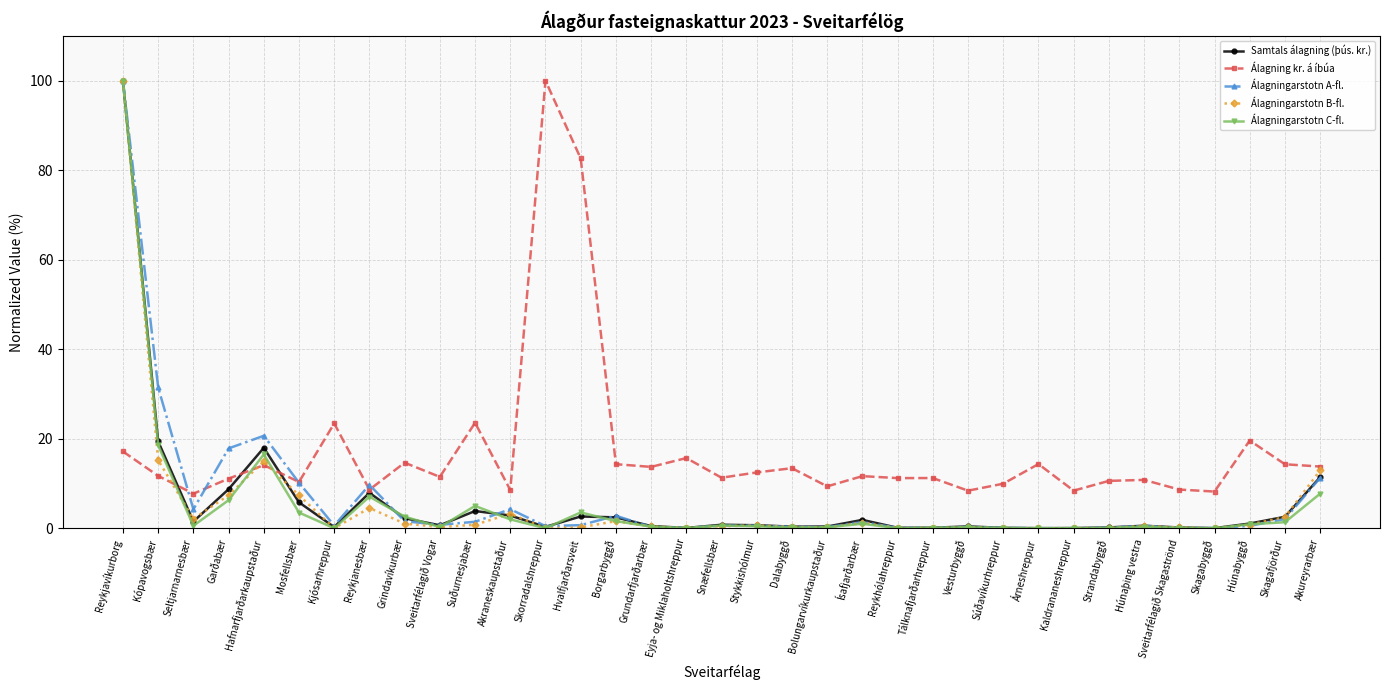

In Álagningarstotn C-fl., how many points are higher than both neighbors (excluding endpoints)?

8